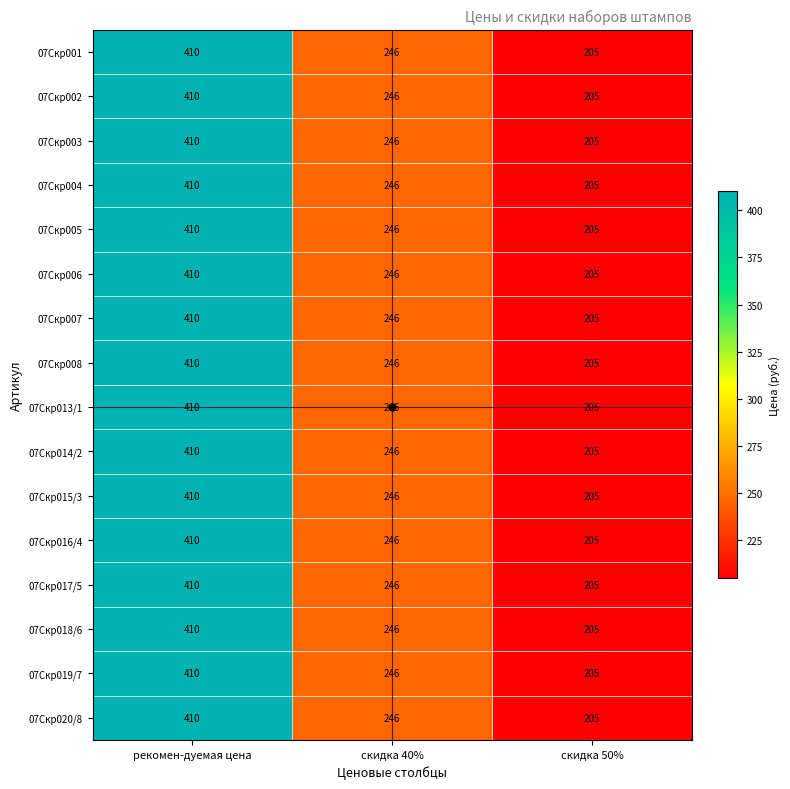

What is the total value across all series at скидка 40%?

3936